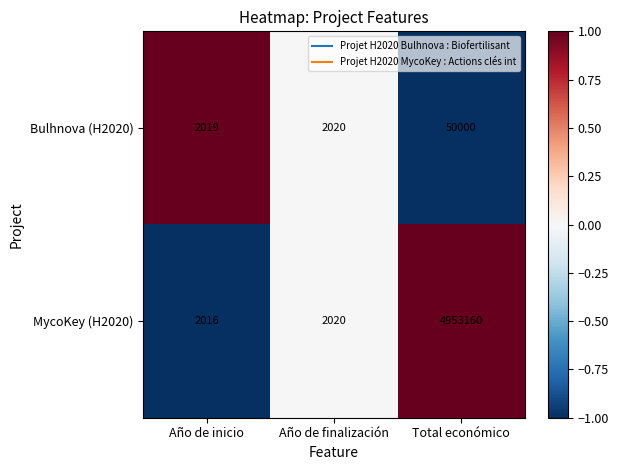

List the series in order of their peak value, highest first.

MycoKey (H2020), Bulhnova (H2020)